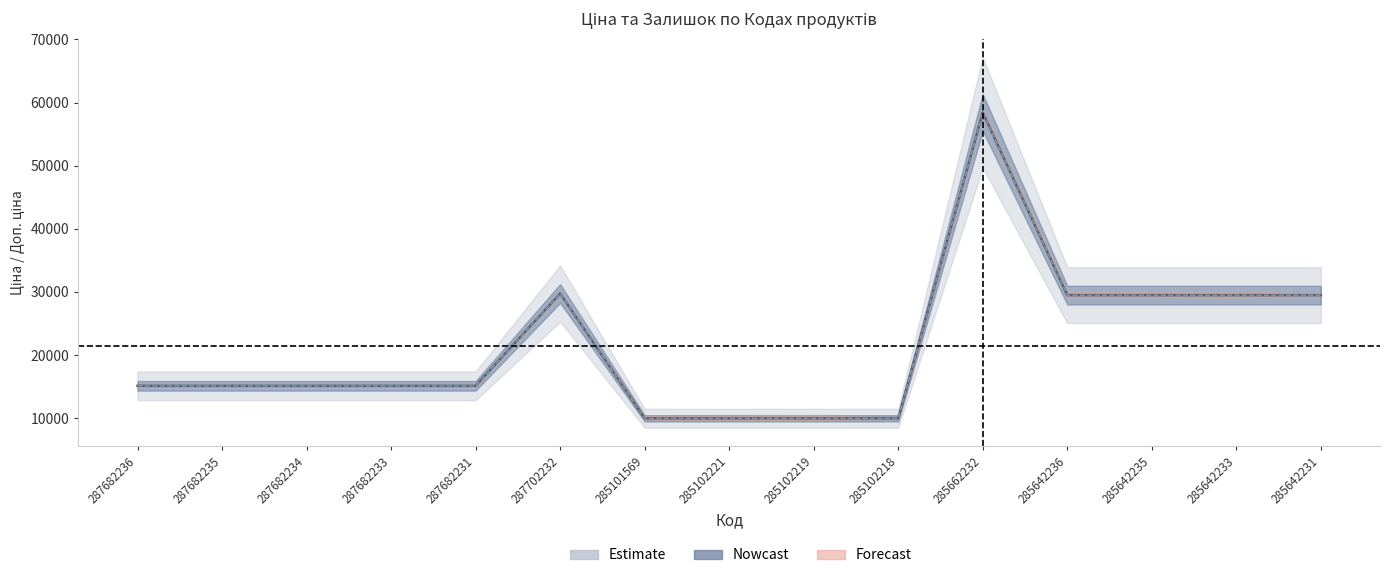

Reading left to right, list all the values displayed in this chart.

Ціна: 15120.0	15120.0	15120.0	15120.0	15120.0	29747.2	9975.0	9975.0	9975.0	9975.0	58426.5	29491.5	29491.5	29491.5	29491.5
Доп. ціна: 15120.0	15120.0	15120.0	15120.0	15120.0	29747.2	9975.0	9975.0	9975.0	9975.0	58426.5	29491.5	29491.5	29491.5	29491.5